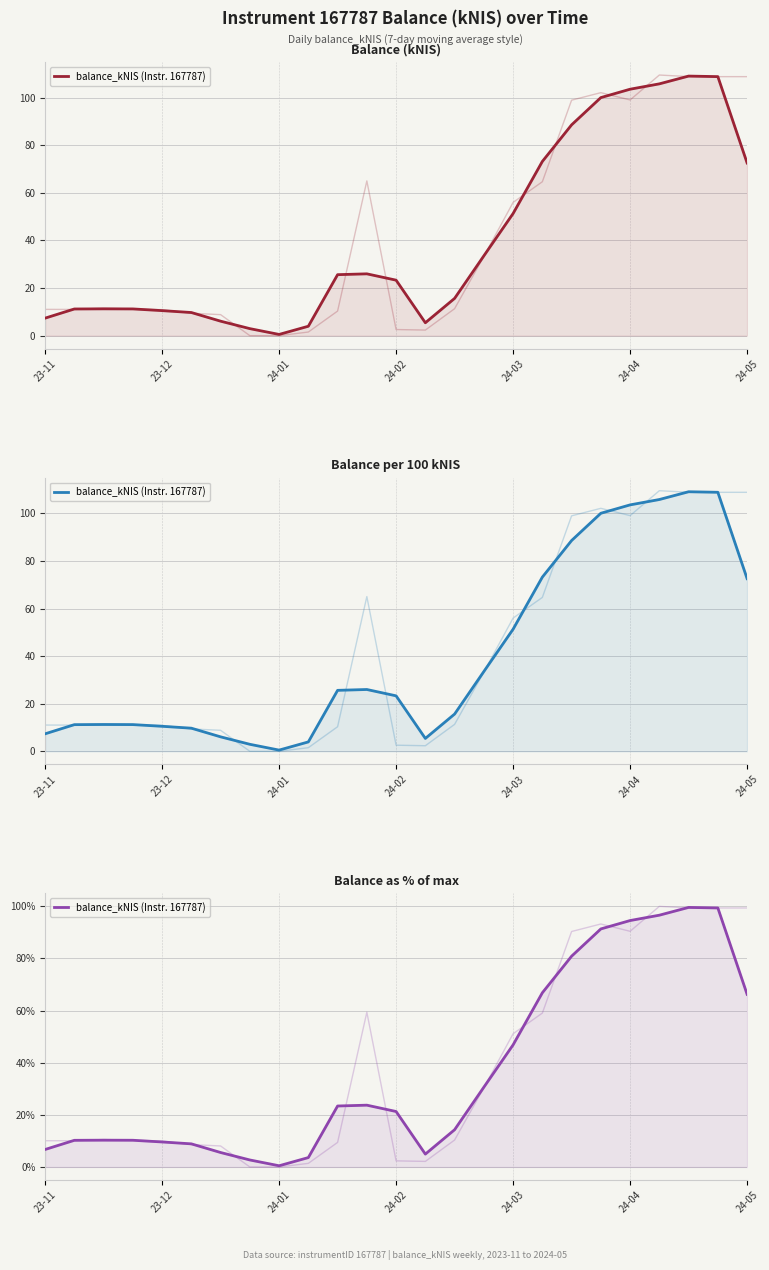

How many points are higher than both their immediate neighbors (excluding endpoints)?

3